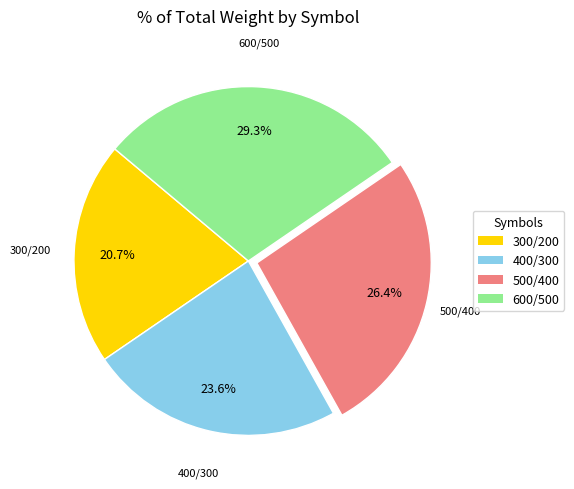

Does any single category account for the majority?

No